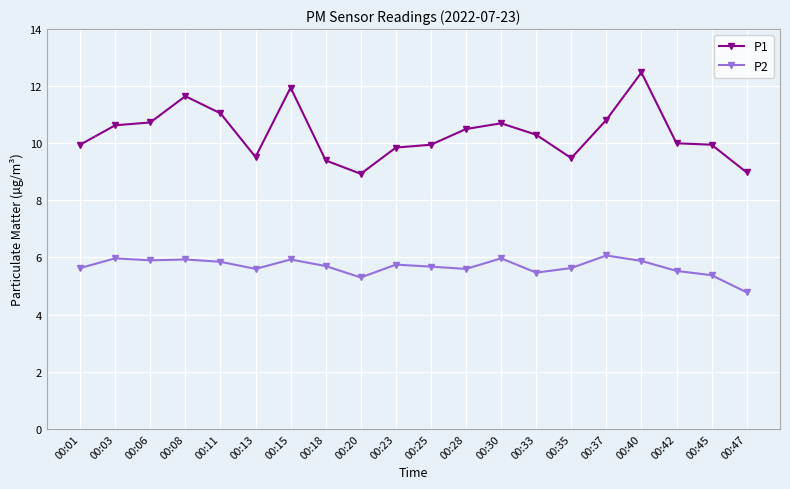

Is it true that P2 equals 5.6 at 00:35?

True